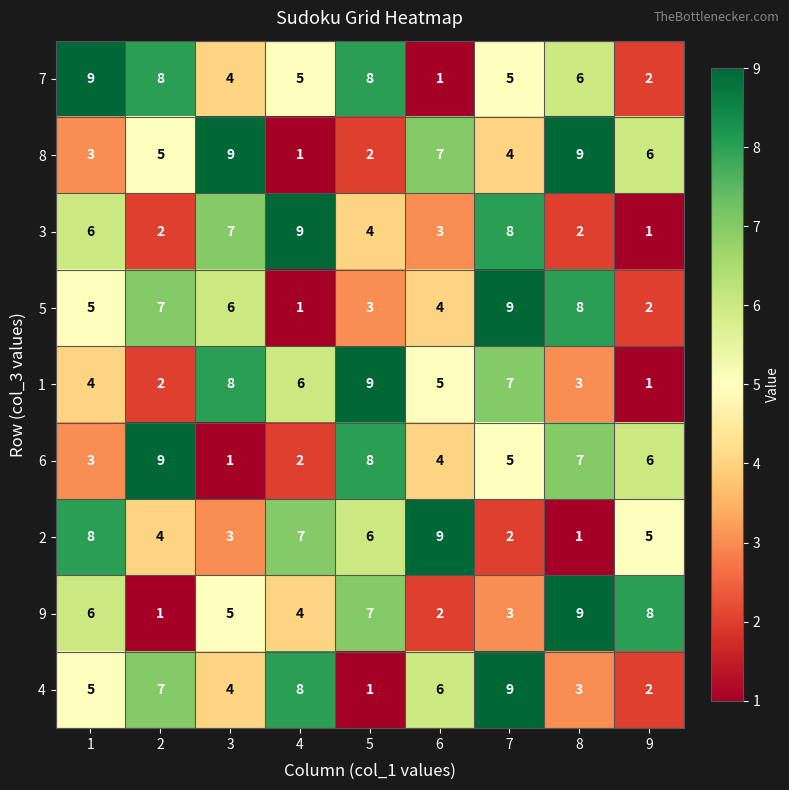

At which label does 5 reach its peak?

7